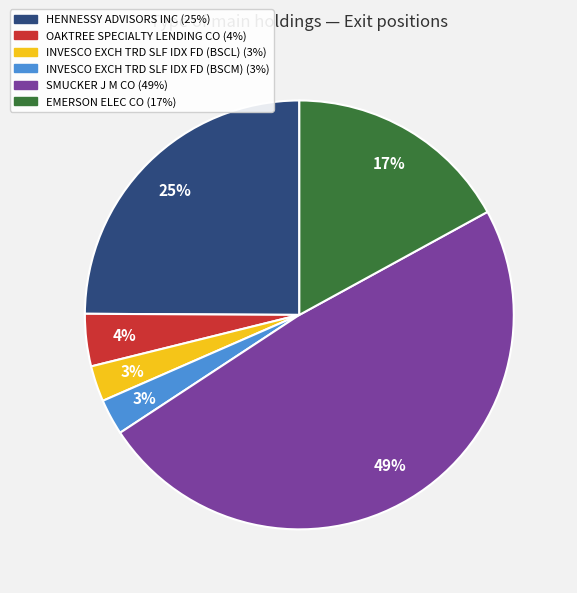

Which slice is the largest?

SMUCKER J M CO